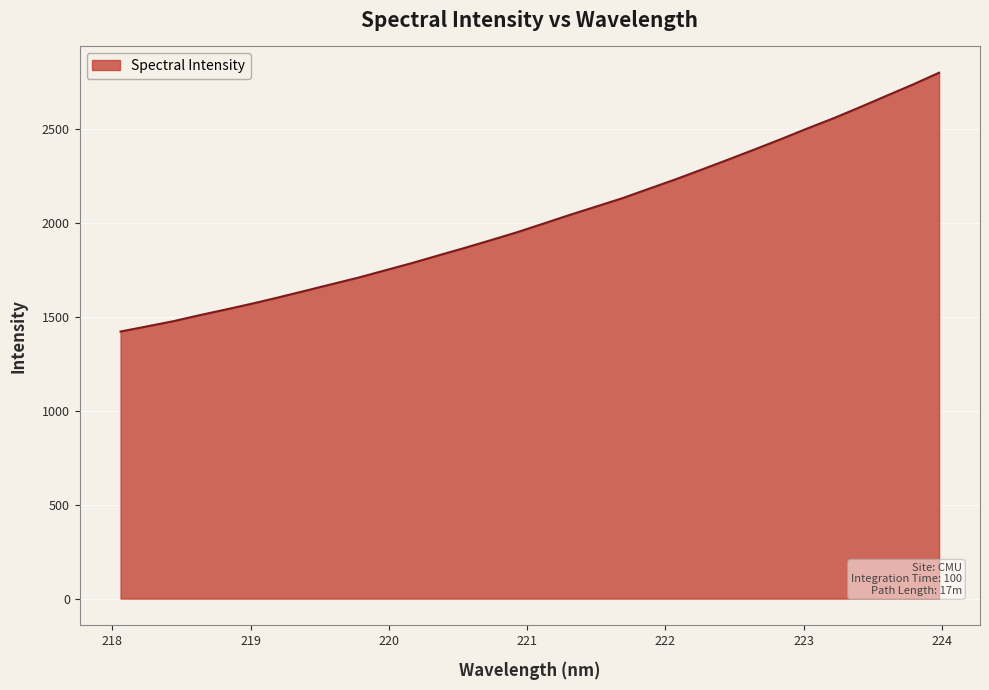

What is the difference between the maximum and minimum values?

1378.1